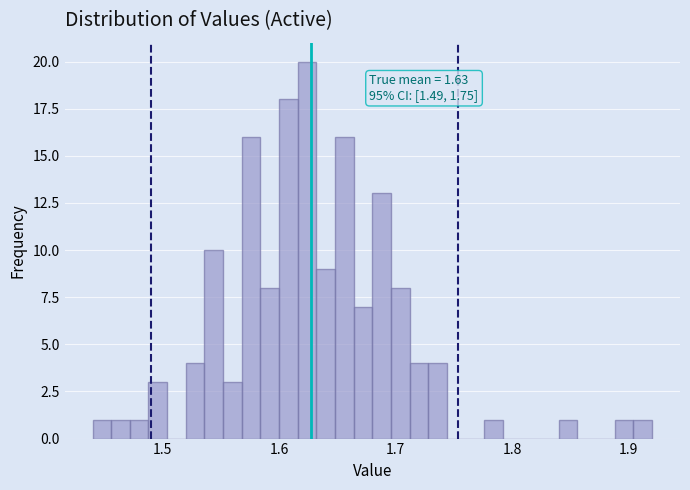

Read against the x-axis, roughly where is the centre of the tallest bar?

1.62